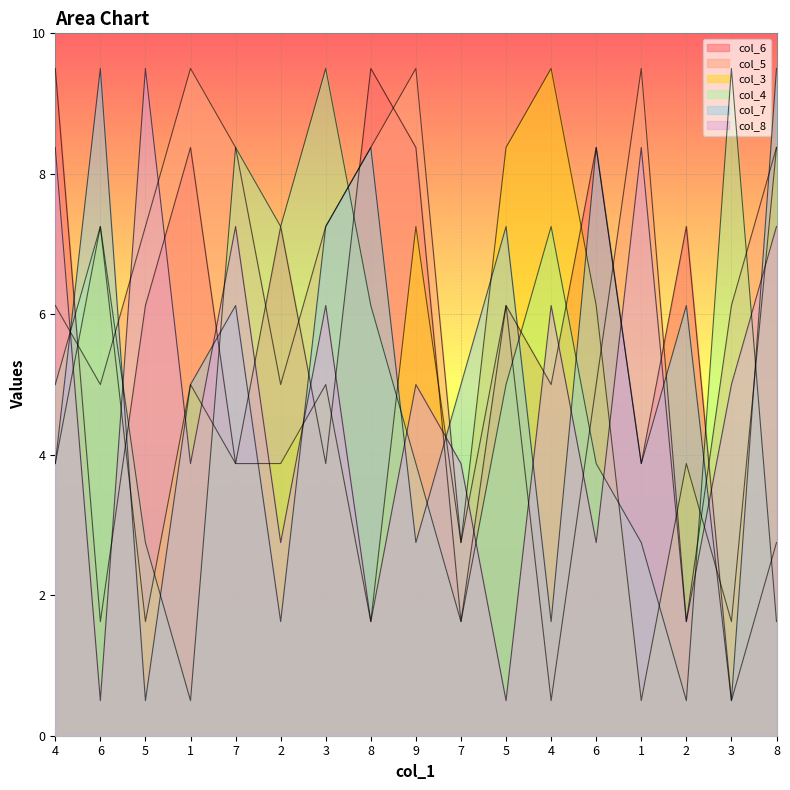

How many times do col_8 and col_7 cross each other?

13